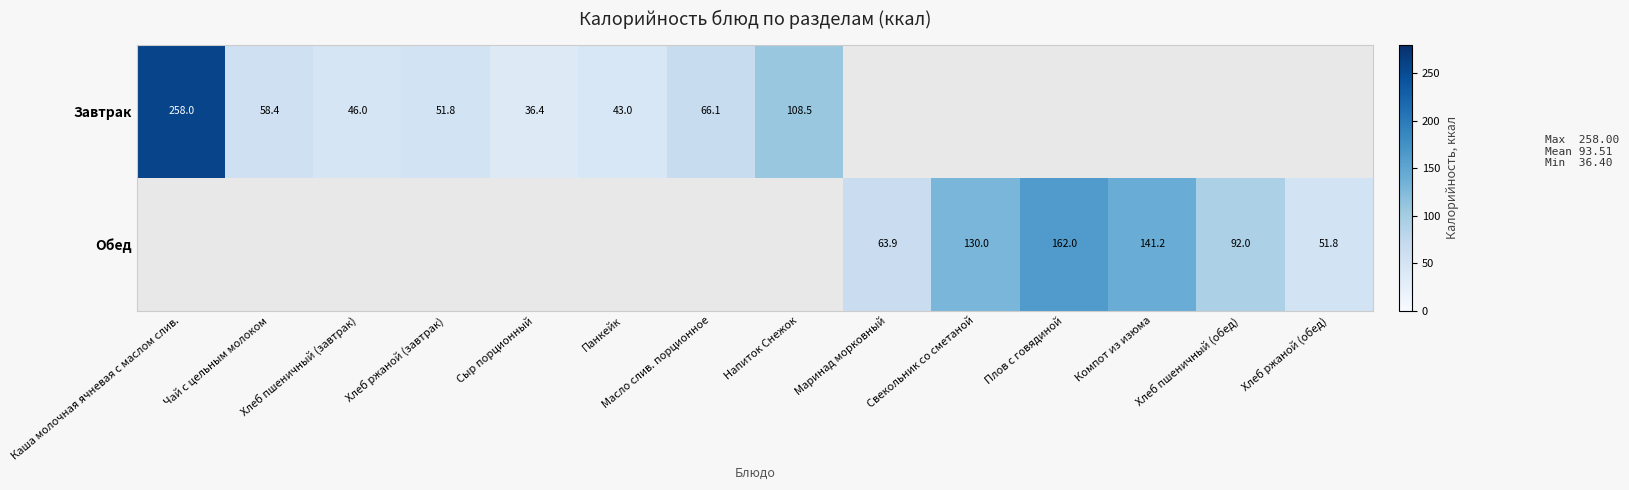

The Обед series shows 51.8 at Хлеб ржаной (обед). True or false?

True